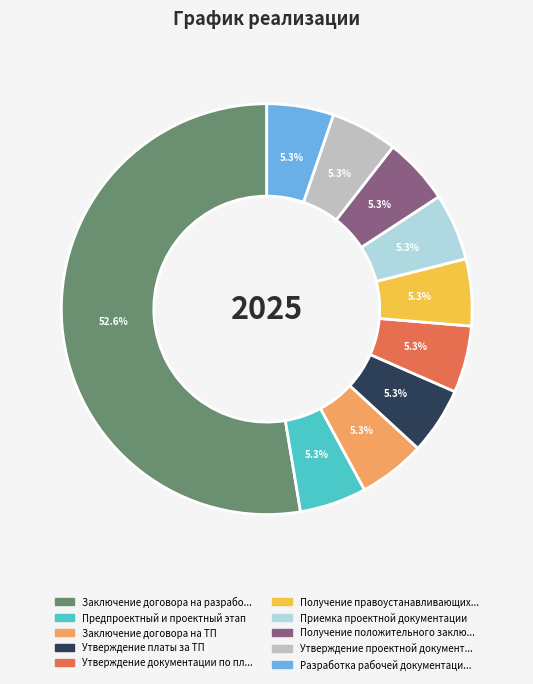

Does any single category account for the majority?

Yes